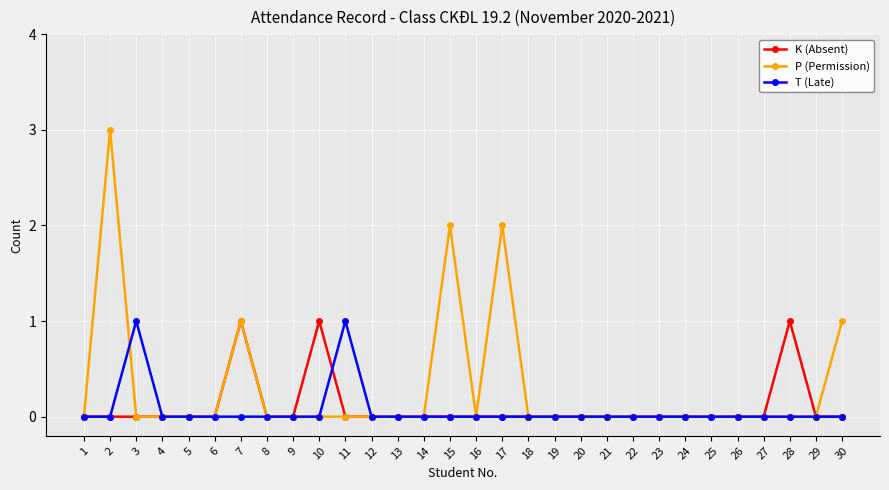

What is the maximum value shown in the chart?

3